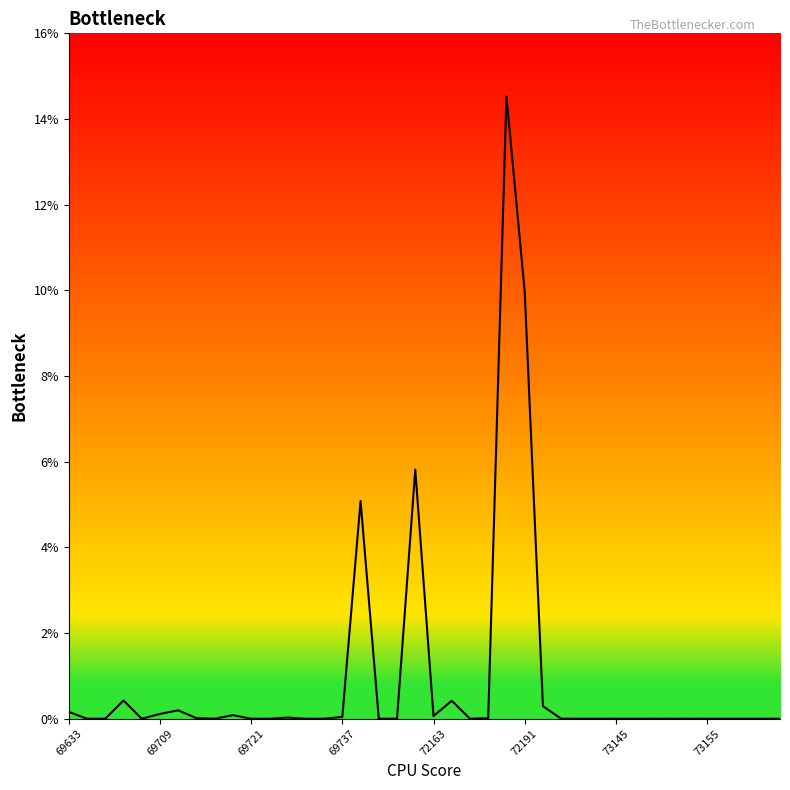

What is the average value?

0.9